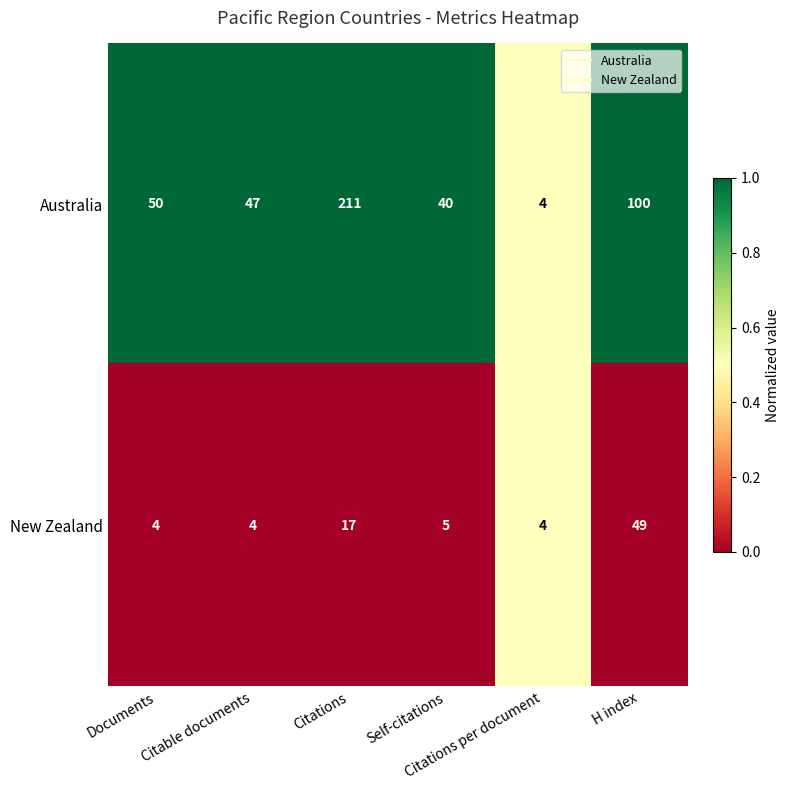

Which series has the widest spread of values?

Australia